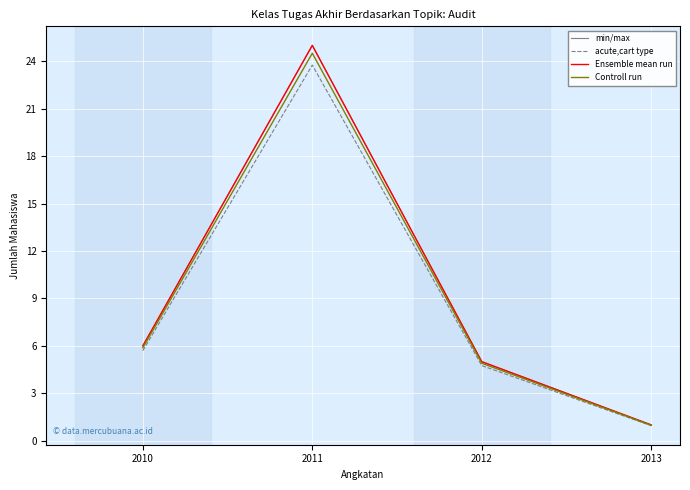

True or false: min/max and acute,cart type cross at least once.

False